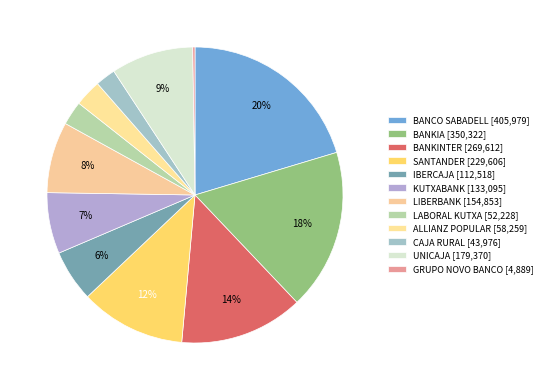

Which category has the smallest portion of the pie?

GRUPO NOVO BANCO